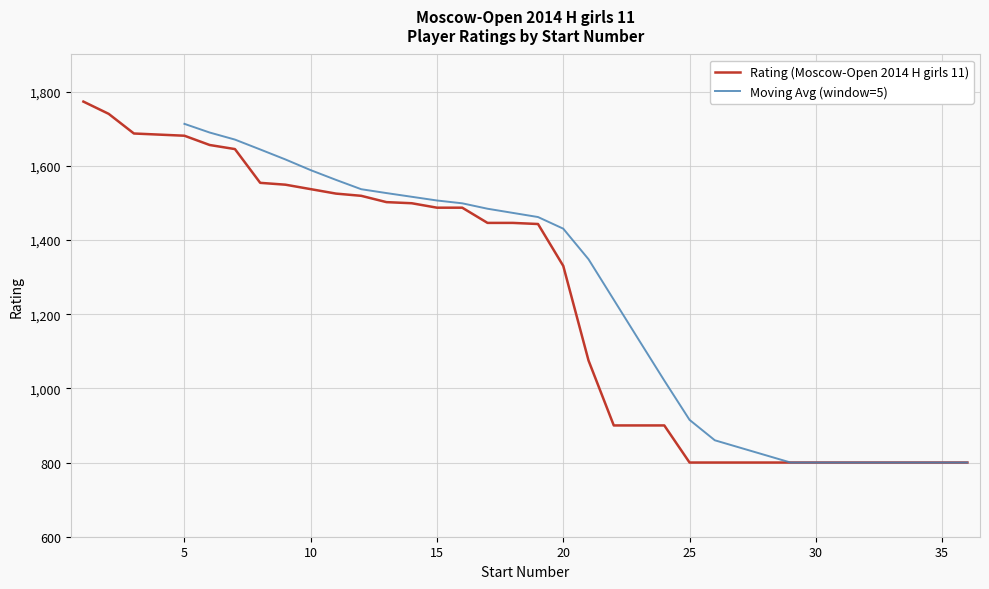

Reading left to right, transcribe all the data shown in this chart.

1773	1740	1687	1684	1681	1656	1645	1554	1549	1537	1525	1519	1502	1499	1487	1487	1446	1446	1443	1330	1075	900	900	900	800	800	800	800	800	800	800	800	800	800	800	800